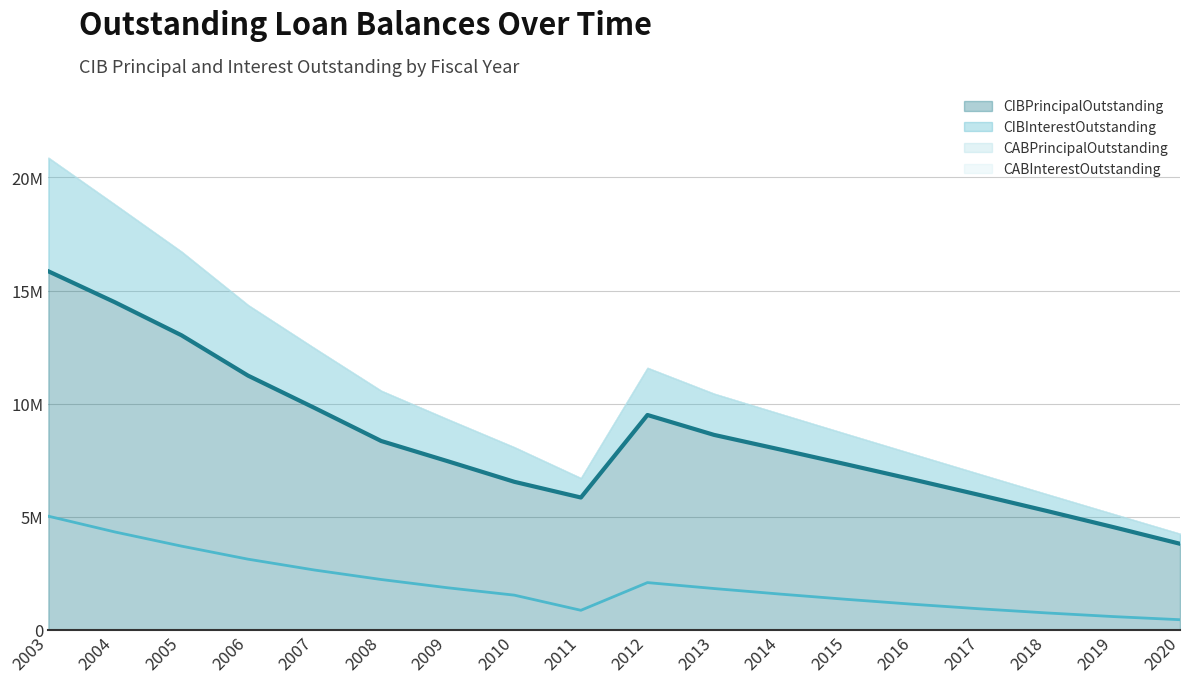

How many data points in CIBPrincipalOutstanding (line) are above 7965000?

8